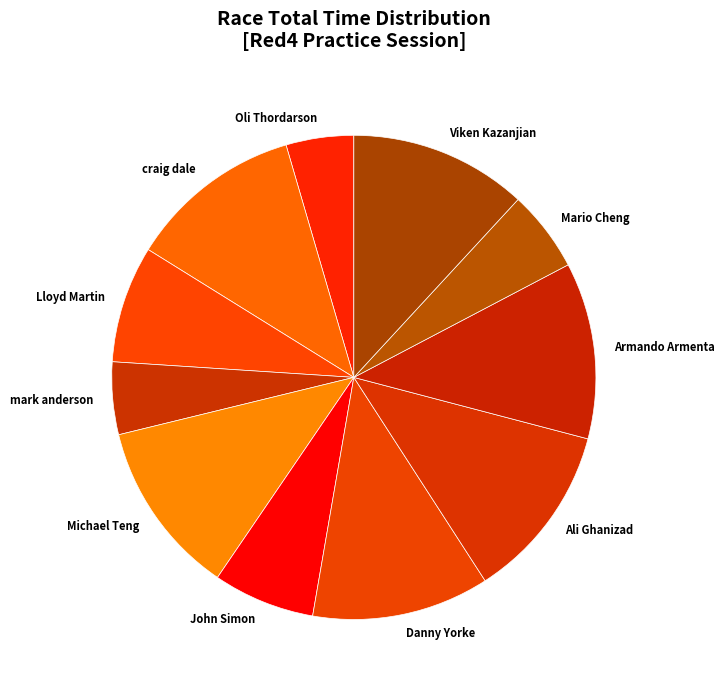

Is there a majority slice in this chart?

No